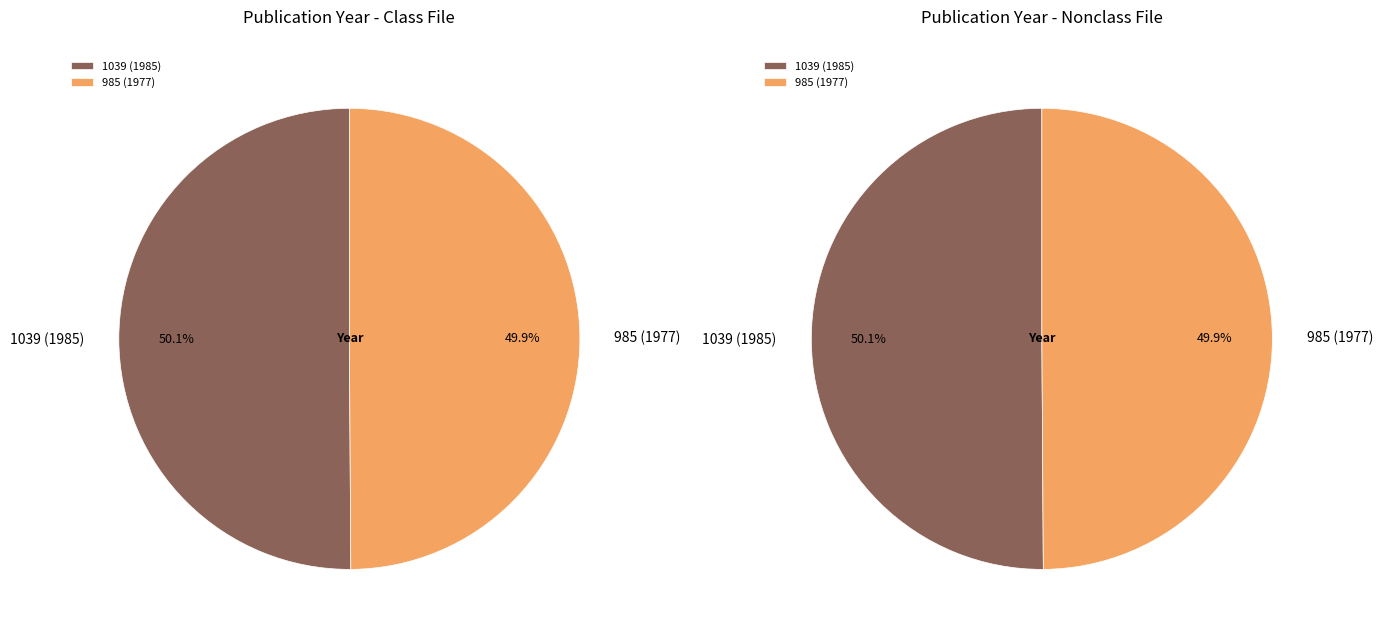

What percentage is the 985 slice, to the nearest percent?

50%